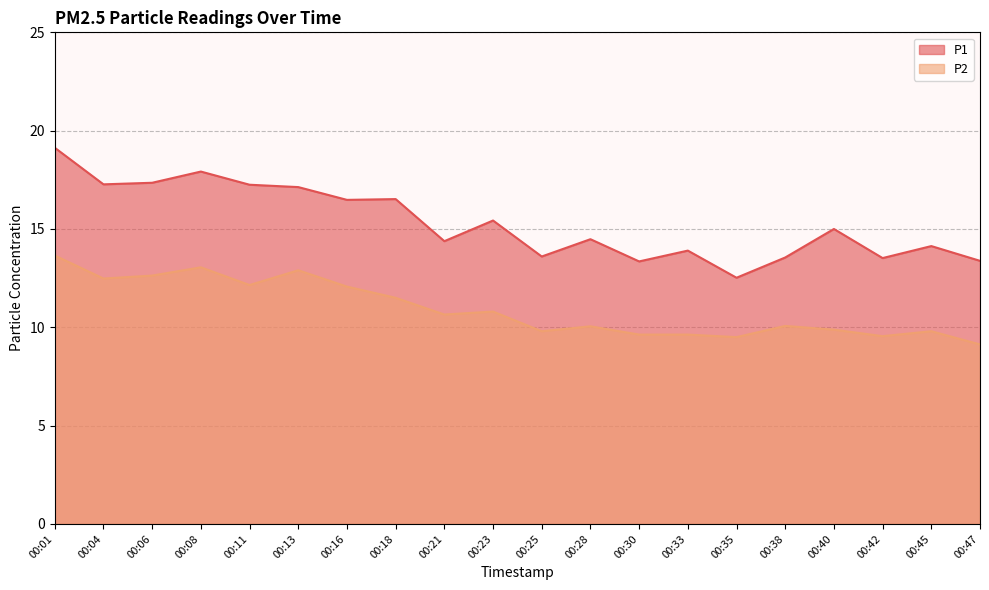

Rank the series by their maximum value, from lowest to highest.

P2, P1